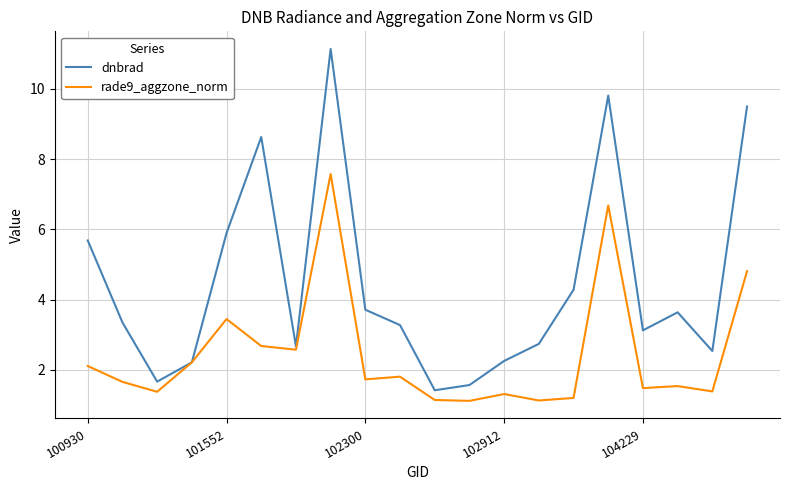

Which series has the widest spread of values?

dnbrad